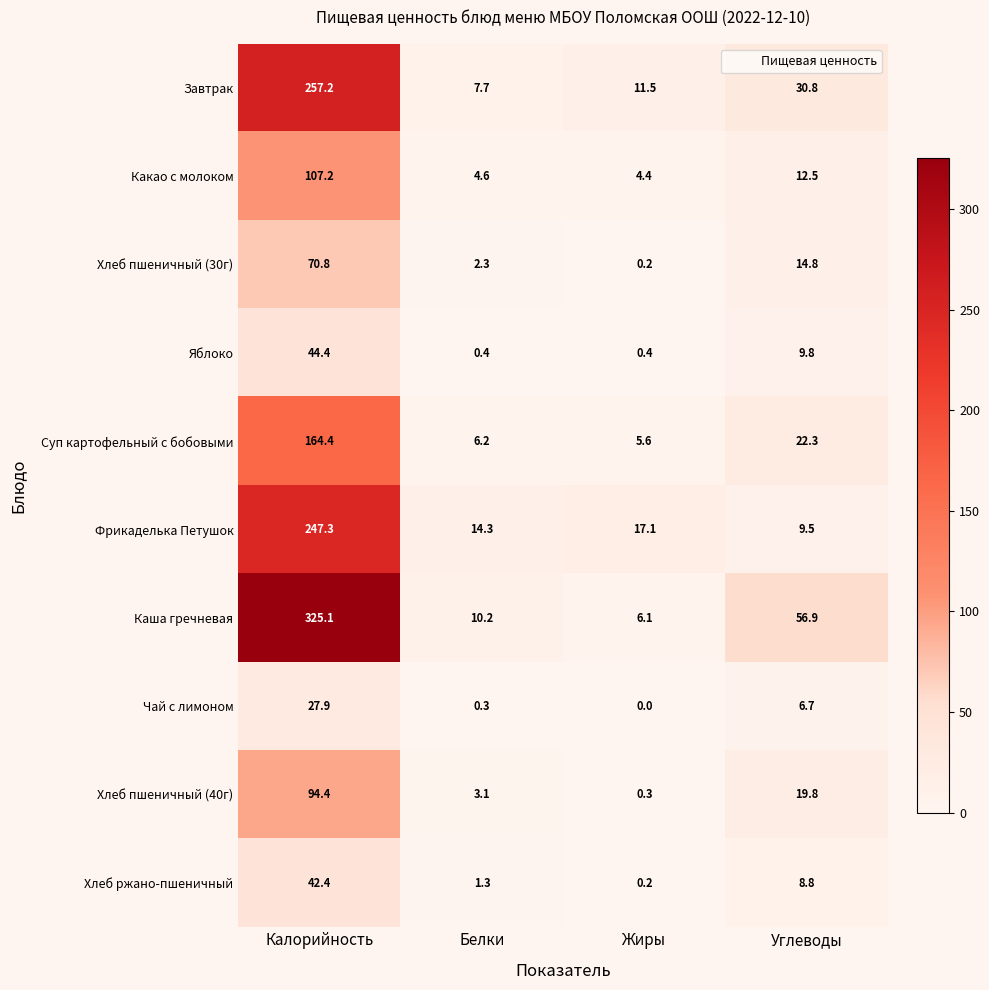

What is the difference between the second highest and second lowest values in the Чай с лимоном series?

6.4